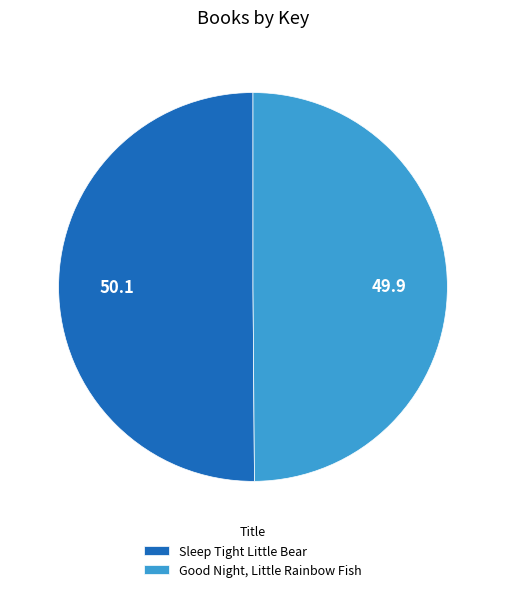

Approximately how many times larger is the value at Sleep Tight Little Bear compared to Good Night, Little Rainbow Fish?

1.0